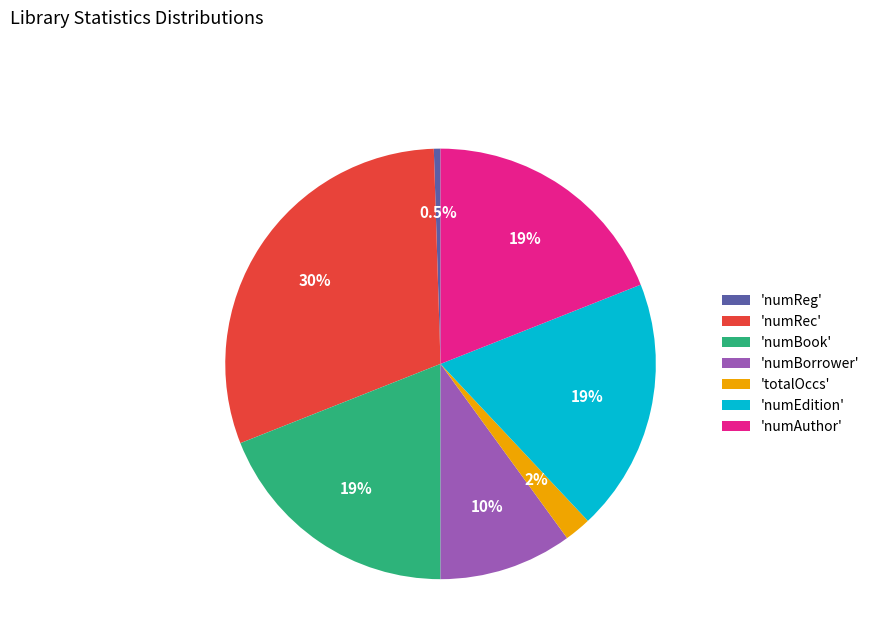

Which slice is the largest?

'numRec'